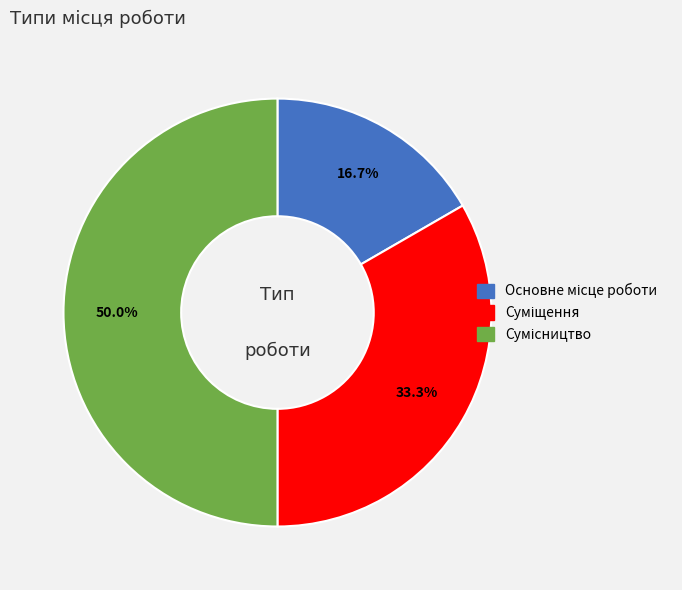

What percentage do Сумісництво and Основне місце роботи together represent?

66.7%